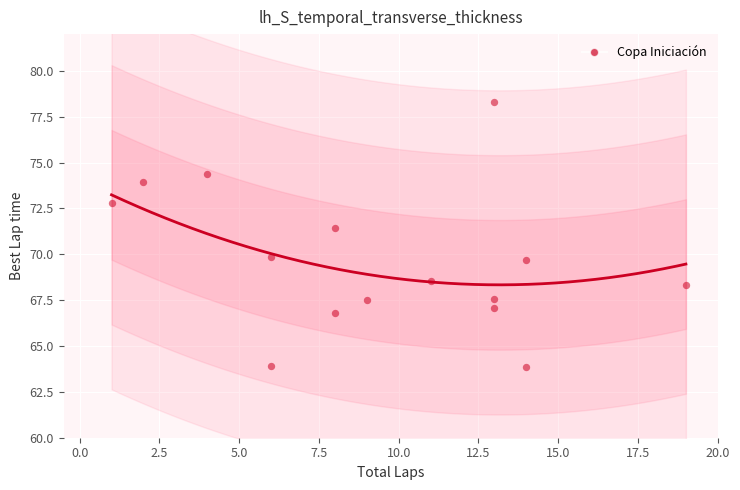

What Y value in the scatter plot is closest to 71?

71.4